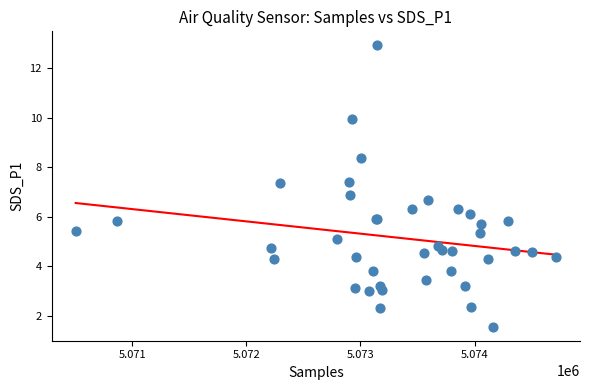

What Y value in the scatter plot is closest to 7?

6.9